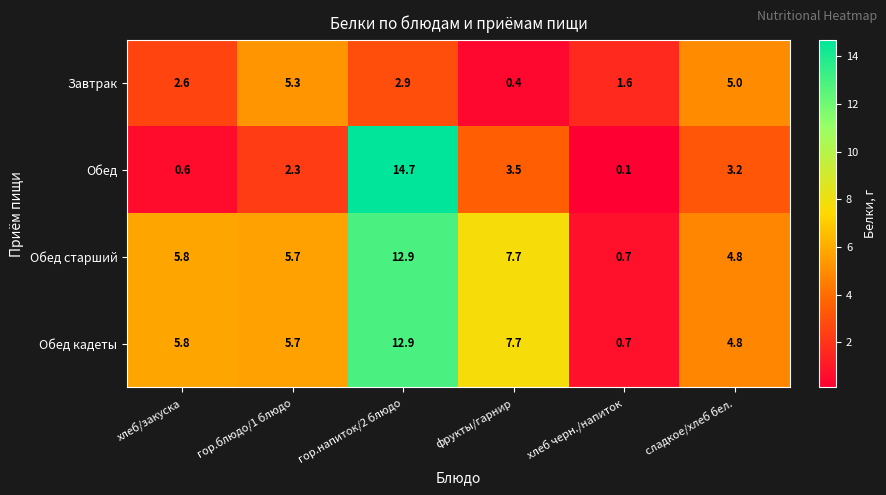

At how many categories does at least one series exceed 11?

1